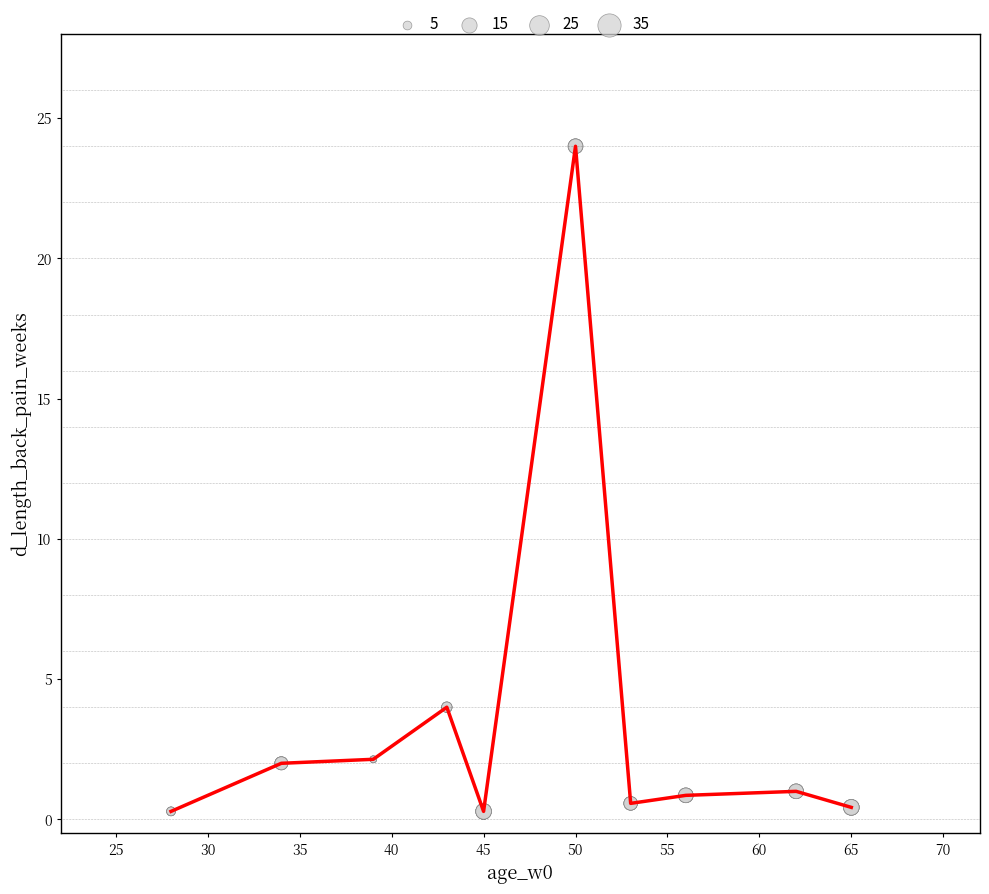

What is the greatest value displayed?

24.0